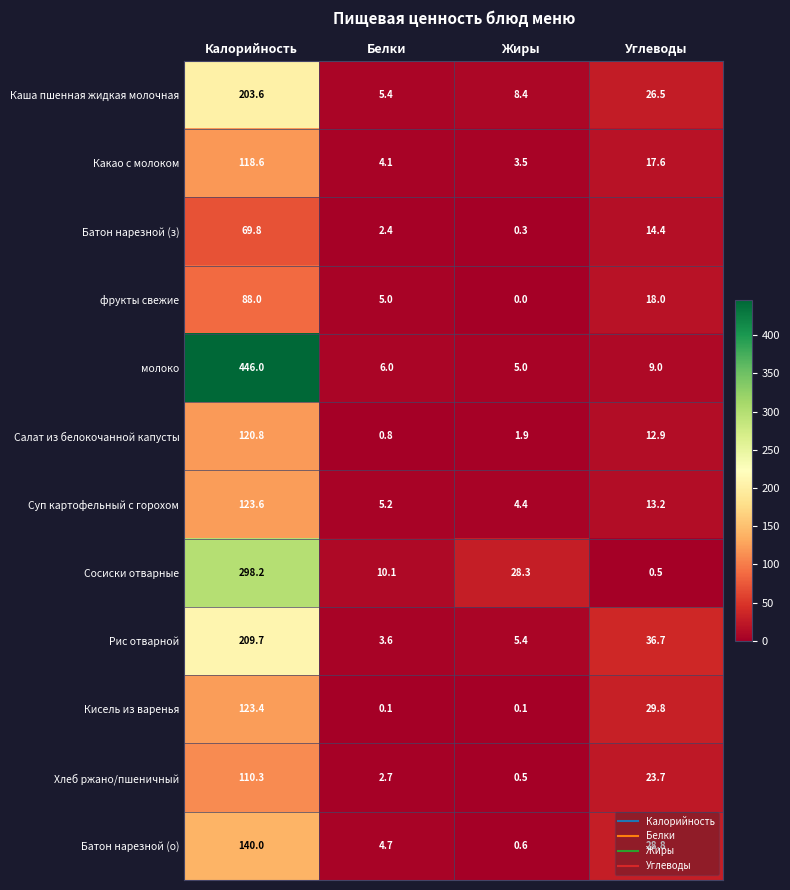

What is the difference between the Батон нарезной (о) values at Жиры and Углеводы?

28.2